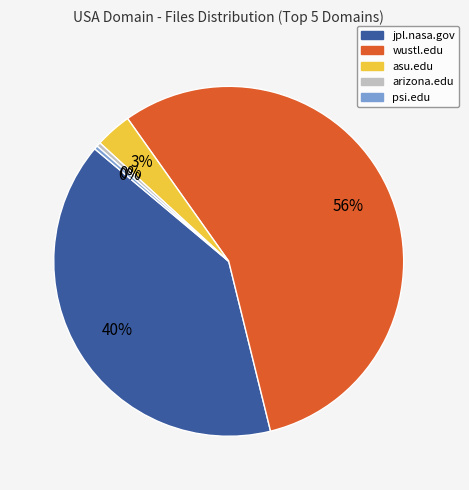

To the nearest percent, what percentage of the pie is asu.edu?

3%